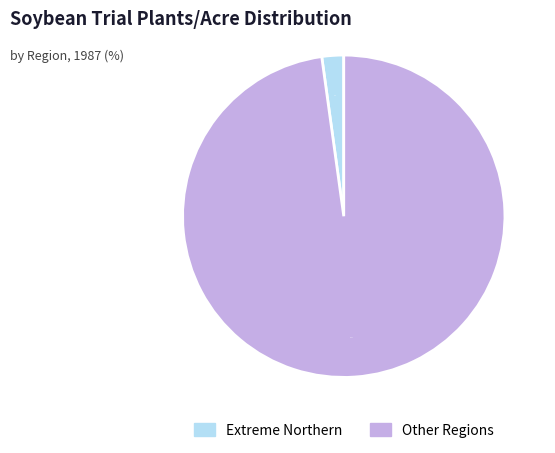

How many slices are in this pie chart?

2